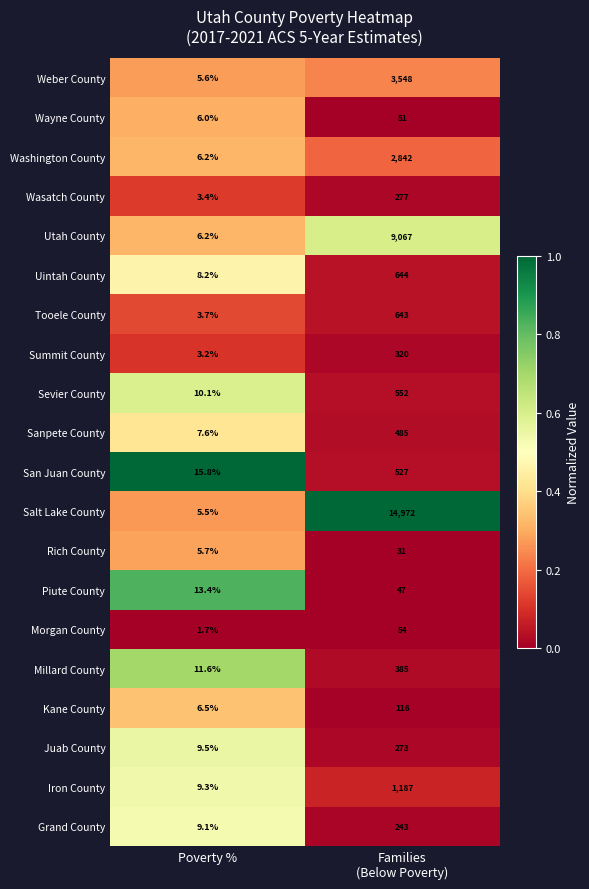

What is the sum of all Piute County values?

60.4